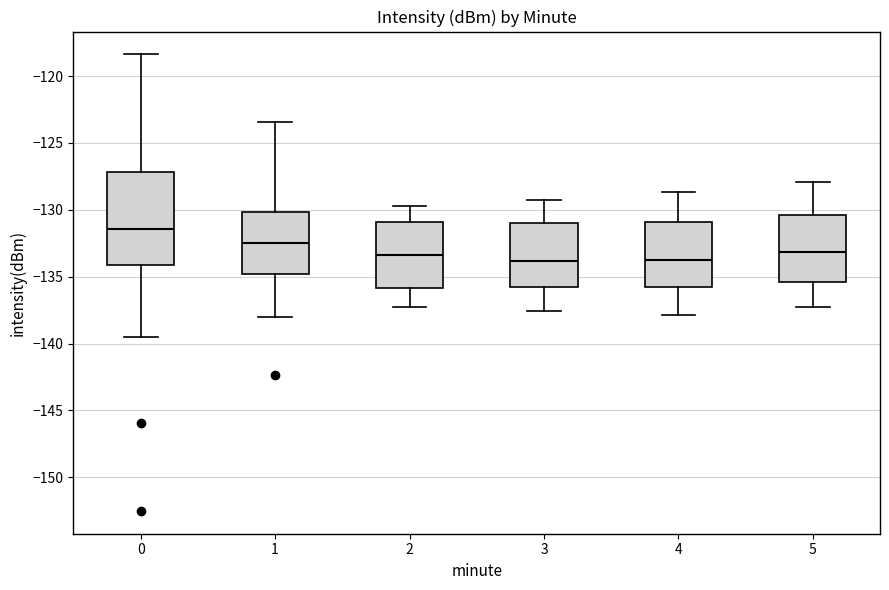

Reading left to right, transcribe this box plot: for each box, give where its median line is, the range the box spans, and where its two whiskers end, as read against the y-axis. The values are not printed on the chart, so give them approximately, as read against the axis.

0: median -131.5, box -134.0 to -127.0, whiskers -139.5 to -118.5
1: median -132.5, box -135.0 to -130.0, whiskers -138.0 to -123.5
2: median -133.5, box -136.0 to -131.0, whiskers -137.5 to -129.5
3: median -134.0, box -136.0 to -131.0, whiskers -137.5 to -129.5
4: median -133.5, box -136.0 to -131.0, whiskers -138.0 to -128.5
5: median -133.0, box -135.5 to -130.5, whiskers -137.5 to -128.0